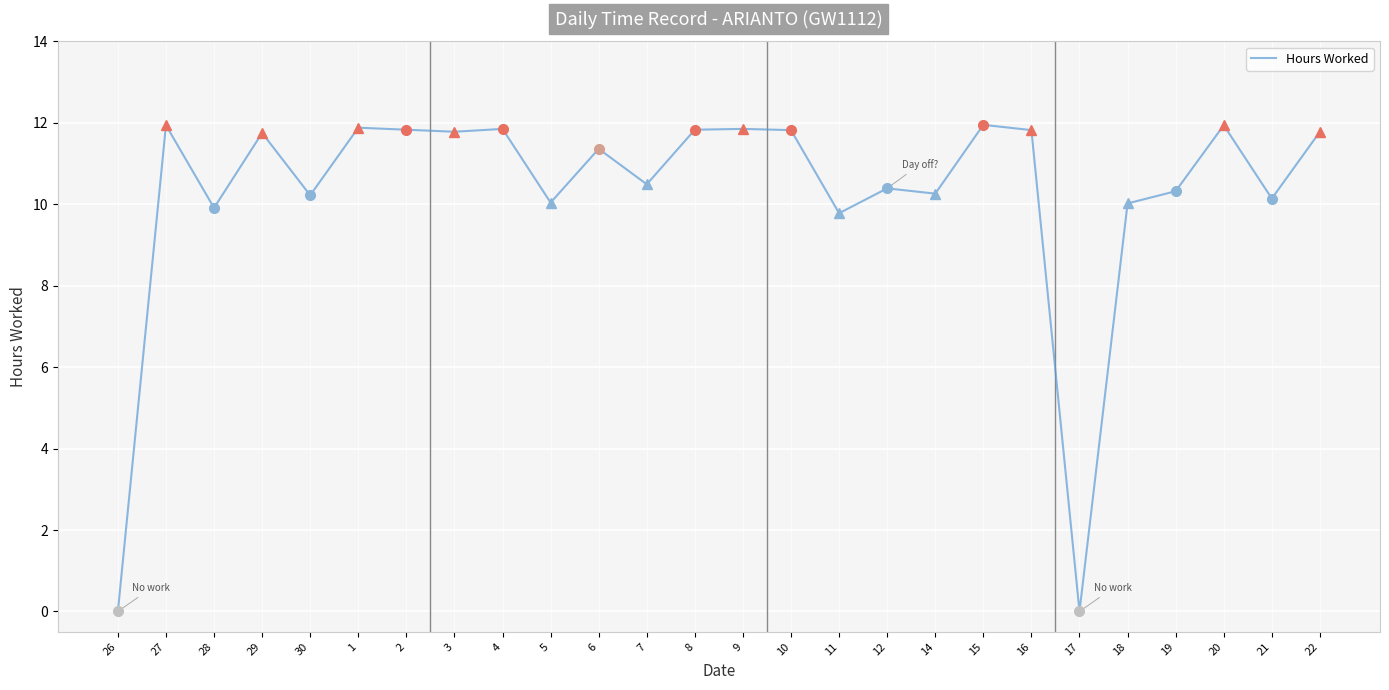

What is the sum of the values at 26 and 14?

10.3